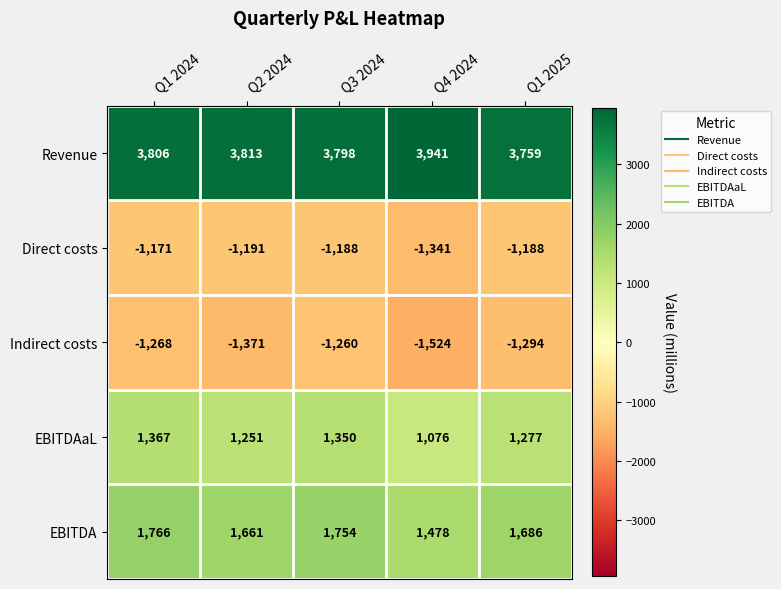

Reading left to right, list all the values displayed in this chart.

Revenue: Q1 2024=3806	Q2 2024=3813	Q3 2024=3798	Q4 2024=3941	Q1 2025=3759
Direct costs: Q1 2024=-1171	Q2 2024=-1191	Q3 2024=-1188	Q4 2024=-1341	Q1 2025=-1188
Indirect costs: Q1 2024=-1268	Q2 2024=-1371	Q3 2024=-1260	Q4 2024=-1524	Q1 2025=-1294
EBITDAaL: Q1 2024=1367	Q2 2024=1251	Q3 2024=1350	Q4 2024=1076	Q1 2025=1277
EBITDA: Q1 2024=1766	Q2 2024=1661	Q3 2024=1754	Q4 2024=1478	Q1 2025=1686